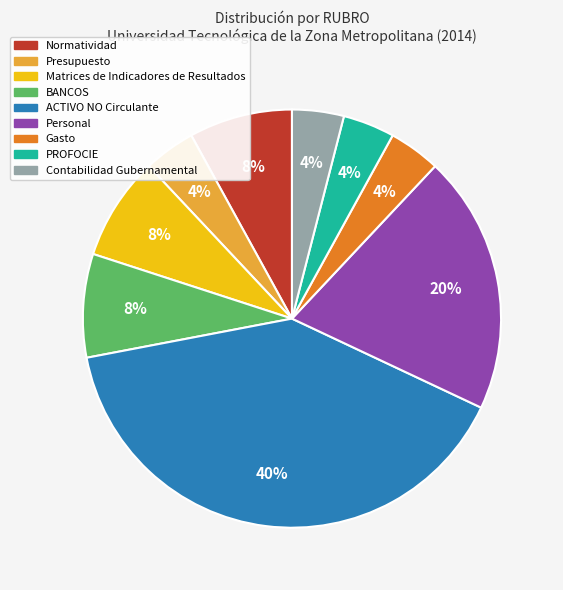

Count the number of slices in the pie.

9